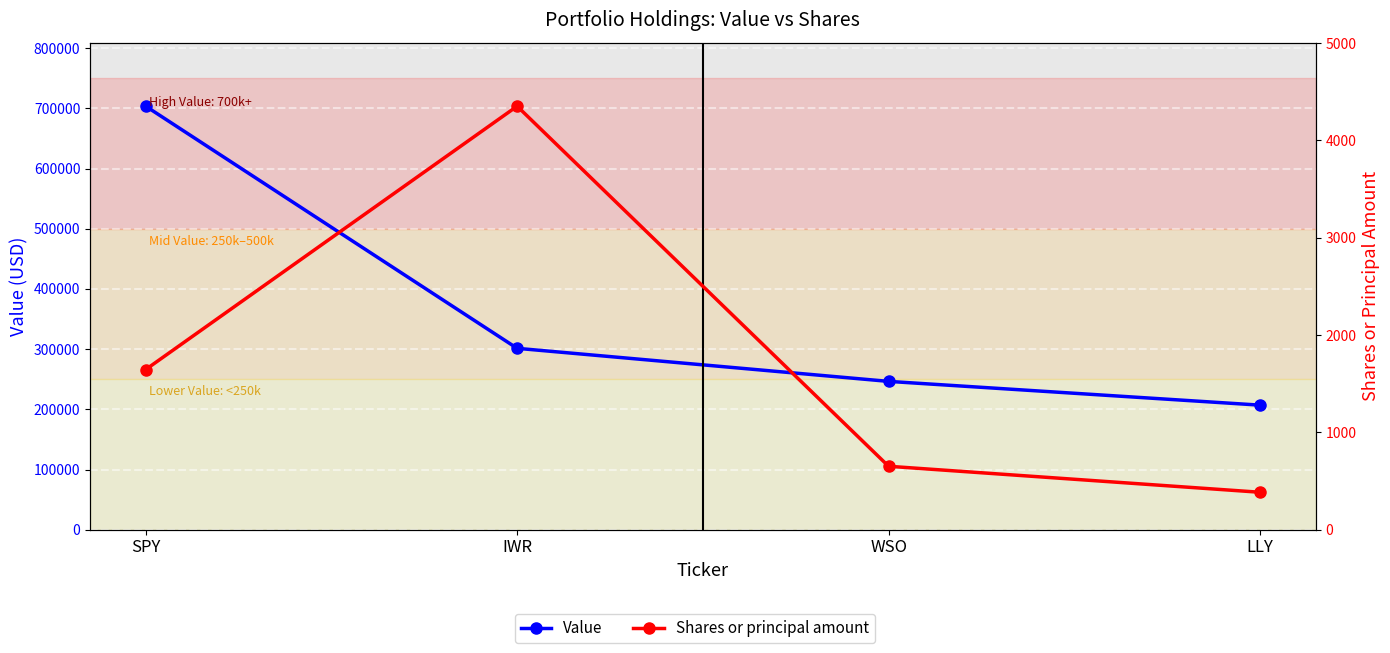

What is the sum of all Shares or principal amount values?

7035